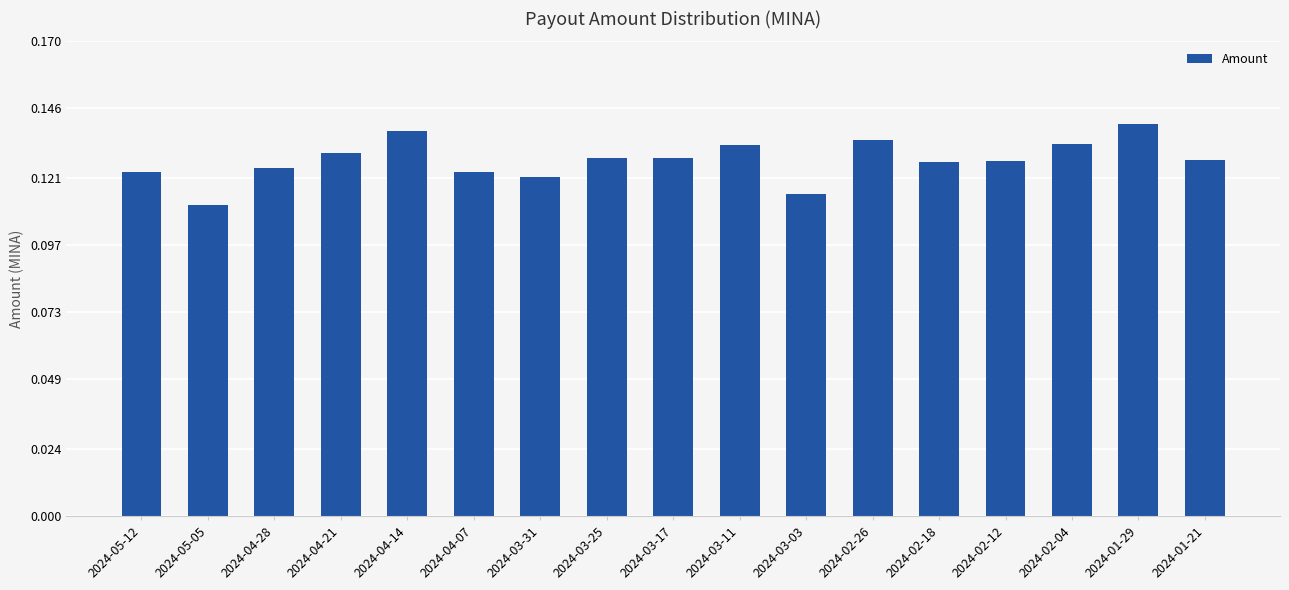

What is the sum of all values?

2.2